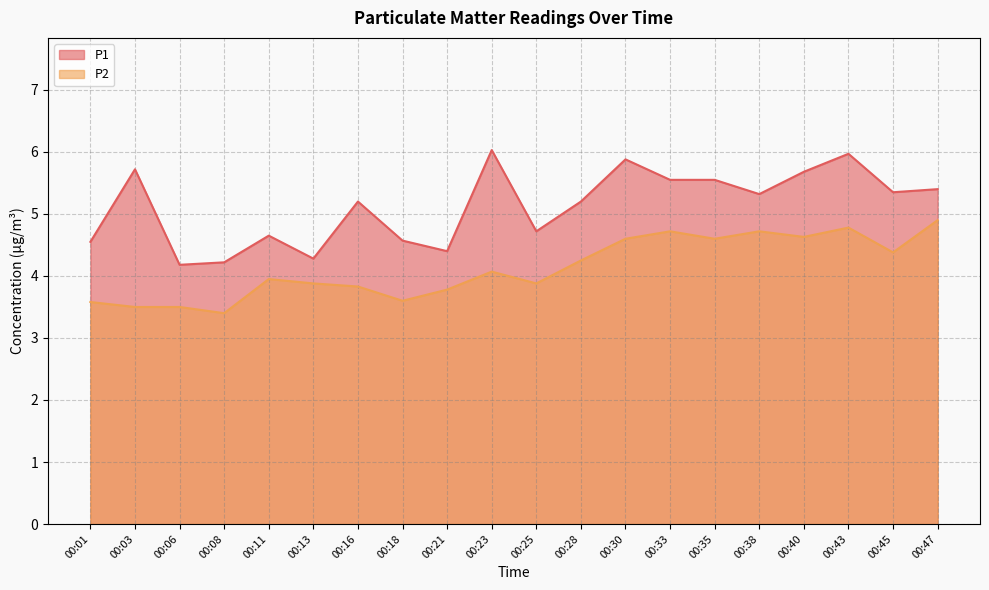

Does the chart display data point markers on the line(s)?

No